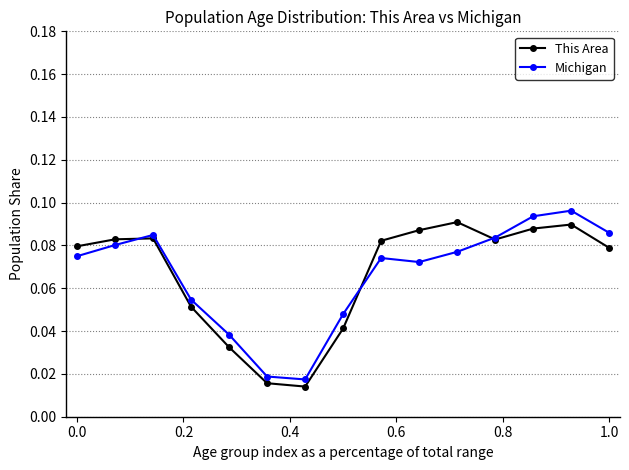

Which series has the largest range (max minus min)?

Michigan